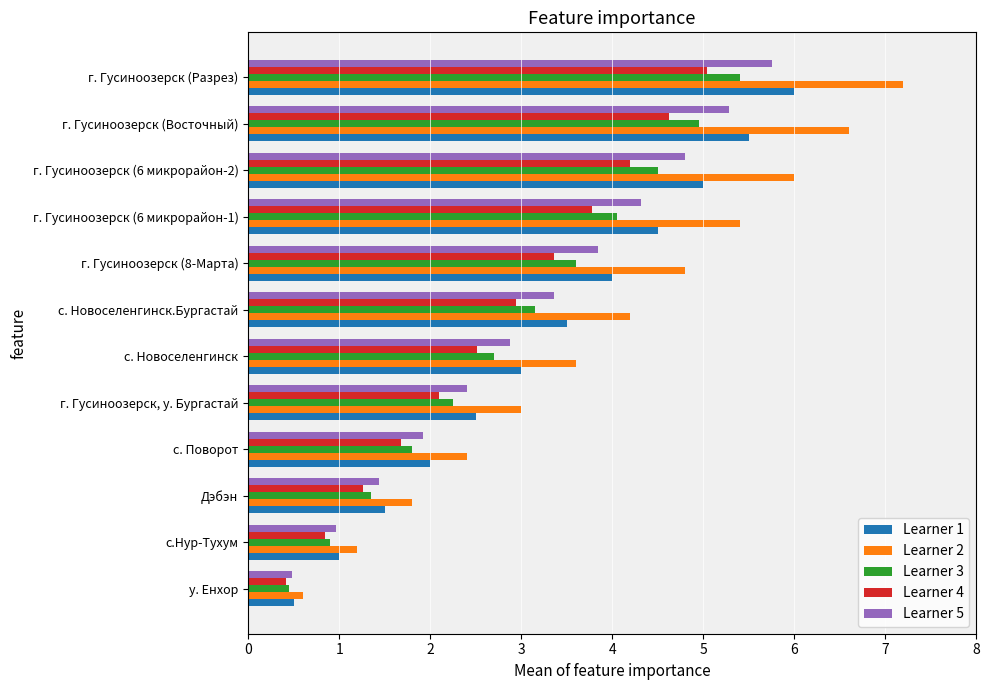

Rank the categories by Learner 1 value from highest to lowest.

г. Гусиноозерск (Разрез), г. Гусиноозерск (Восточный), г. Гусиноозерск (6 микрорайон-2), г. Гусиноозерск (6 микрорайон-1), г. Гусиноозерск (8-Марта), с. Новоселенгинск.Бургастай, с. Новоселенгинск, г. Гусиноозерск, у. Бургастай, с. Поворот, Дэбэн, с.Нур-Тухум, у. Енхор